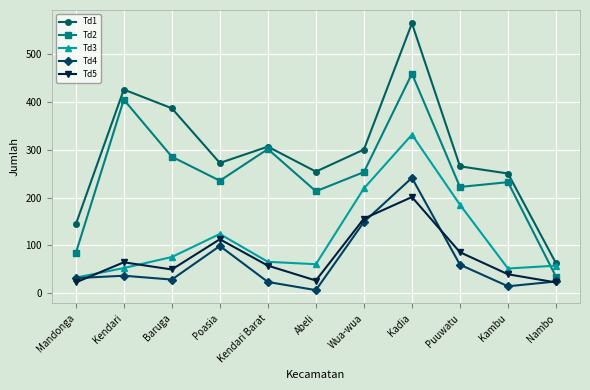

Which category has the highest value in the Td5 series?

Kadia